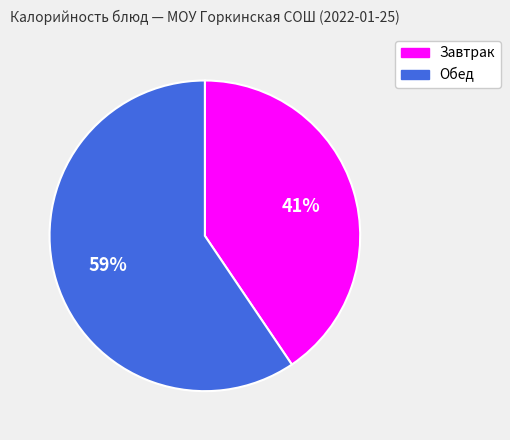

Does any single category account for the majority?

Yes